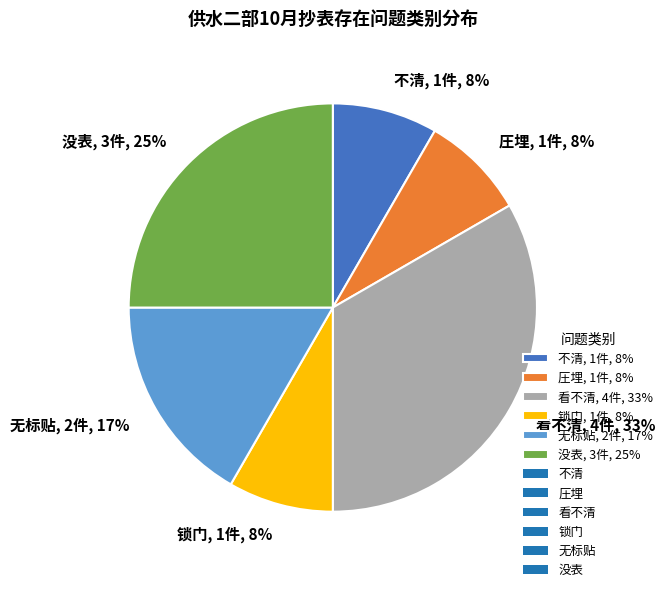

Do 圧埋 and 没表 together represent more than half of the pie?

No